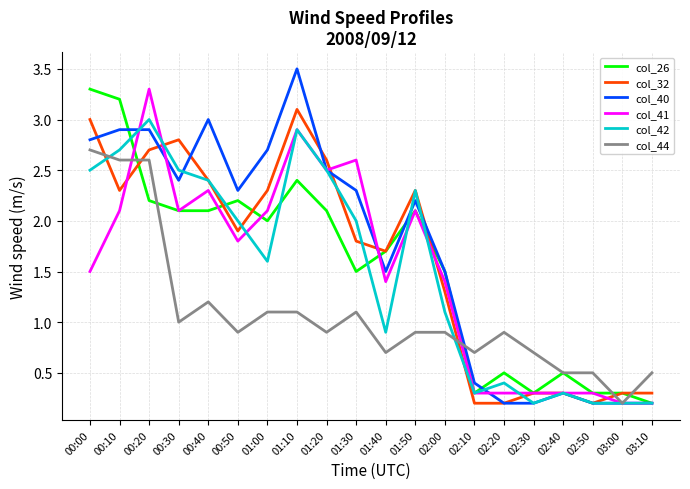

How many lines are shown in the chart?

6